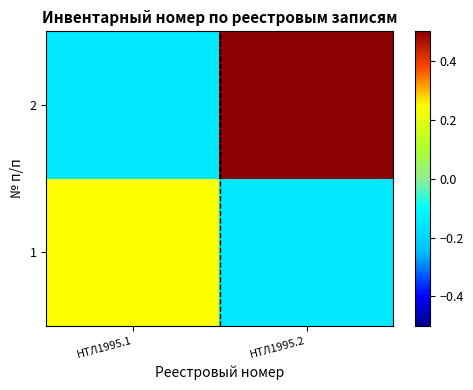

Reading right to left, what are all the values shown in this chart?

1: НТЛ1995.2=-0.1	НТЛ1995.1=0.2
2: НТЛ1995.2=0.5	НТЛ1995.1=-0.1